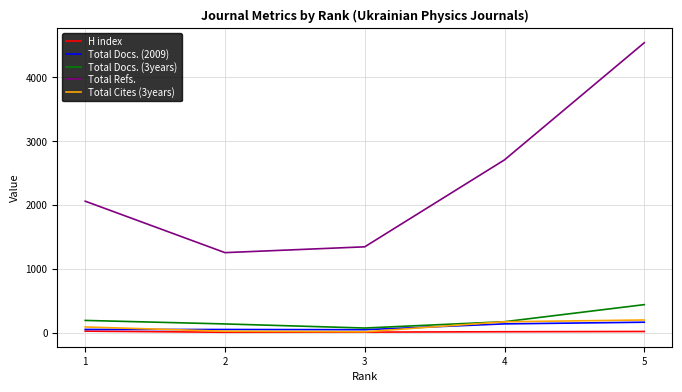

Which series changed the most between 1 and 2?

Total Refs.